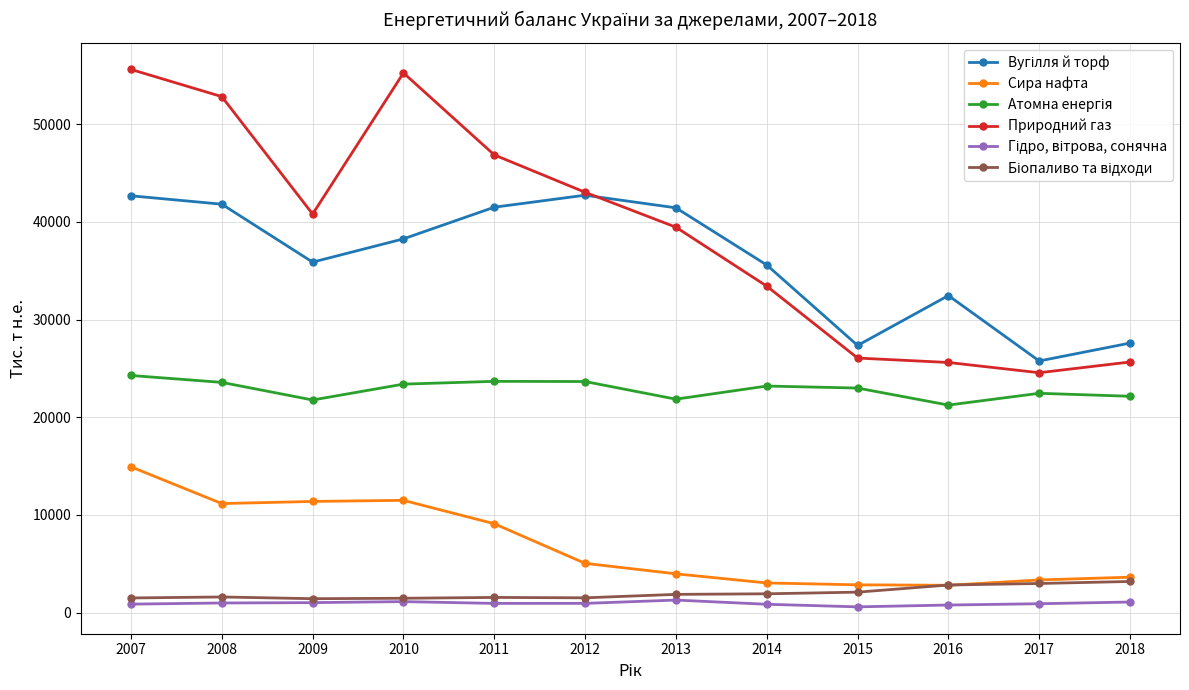

Between 2010 and 2014, which series saw the biggest shift?

Природний газ